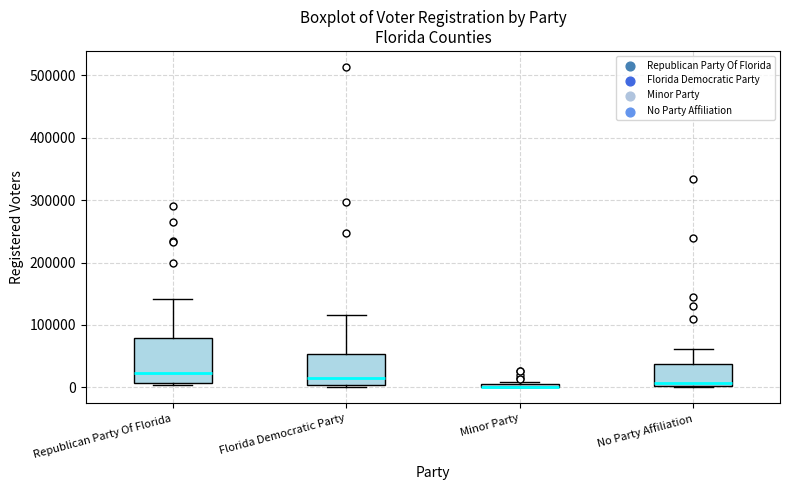

Where is the upper edge of the box for Minor Party on the y-axis? The values are not printed on the chart, so give them approximately, as read against the axis.

10000